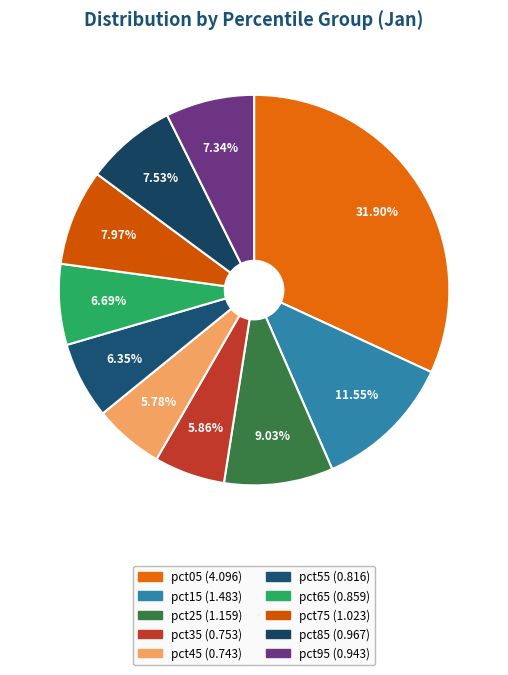

Is the sum of pct45 and pct25 greater than half?

No